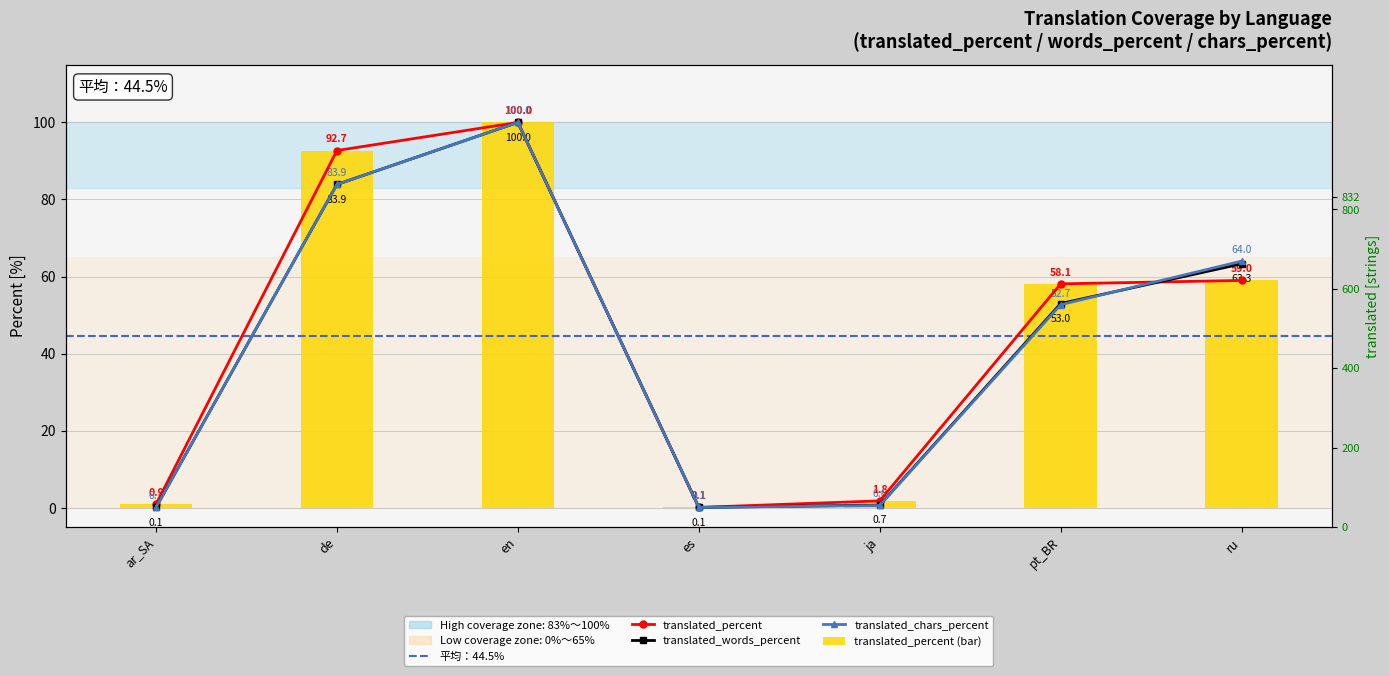

What value does the translated_chars series have at ja?

0.6